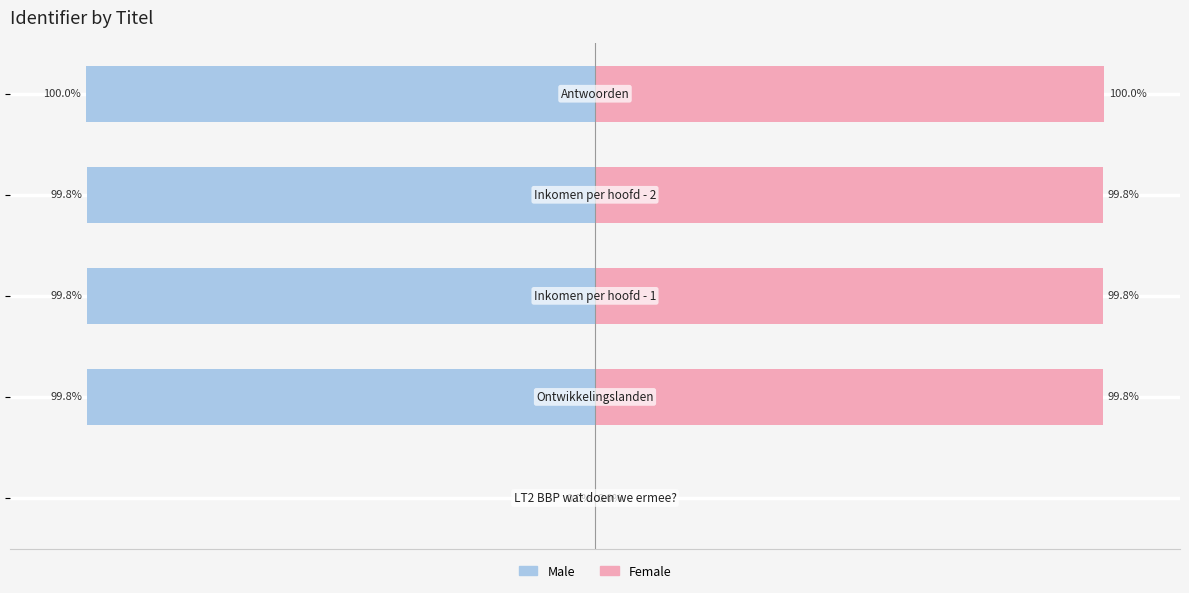

True or false: Female has a value of 99.8 at 2.

True